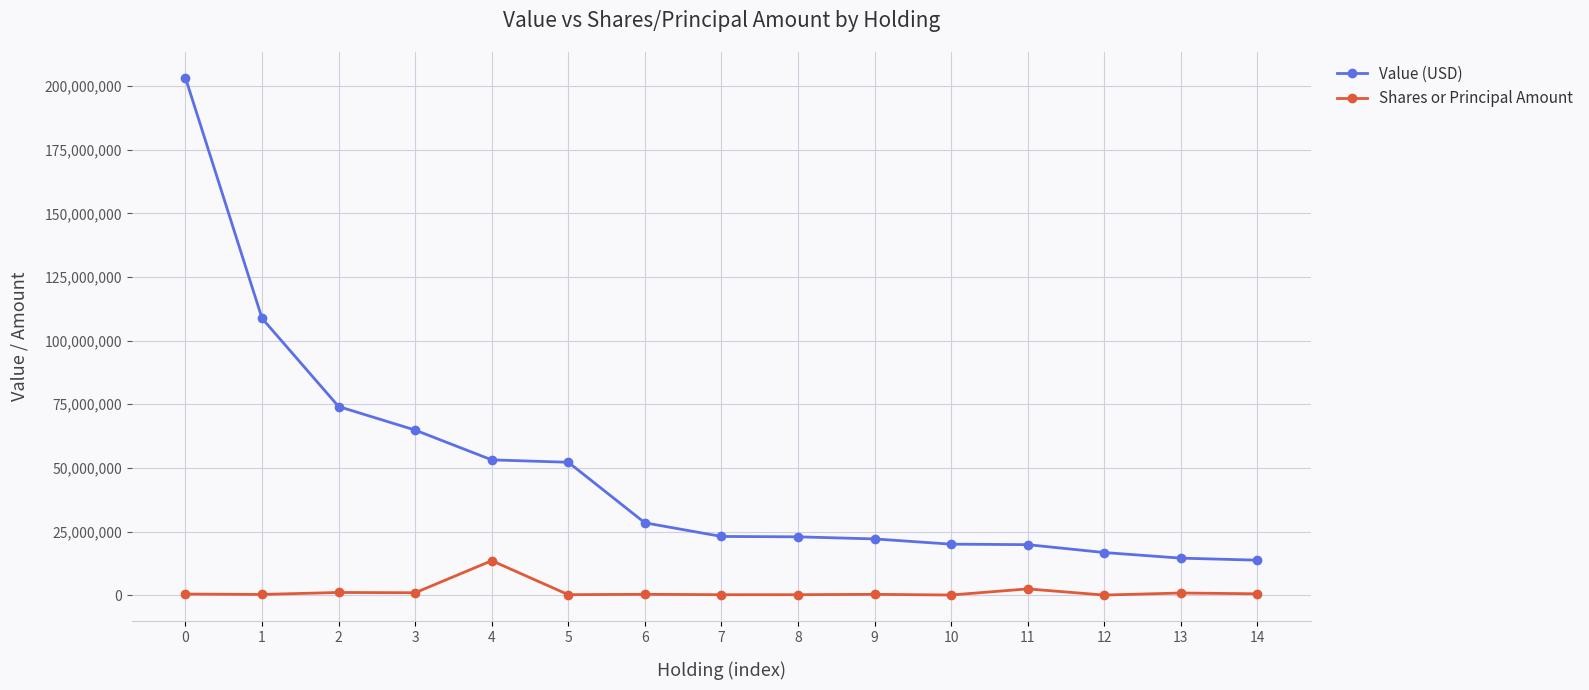

What is the lowest value of the Value (USD) series?

13762000